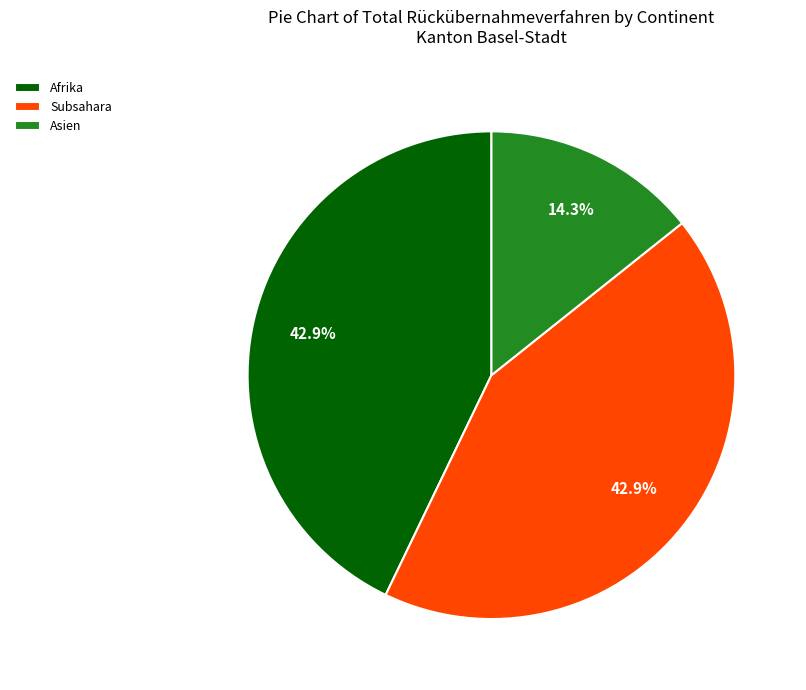

Is the sum of Subsahara and Asien greater than half?

Yes